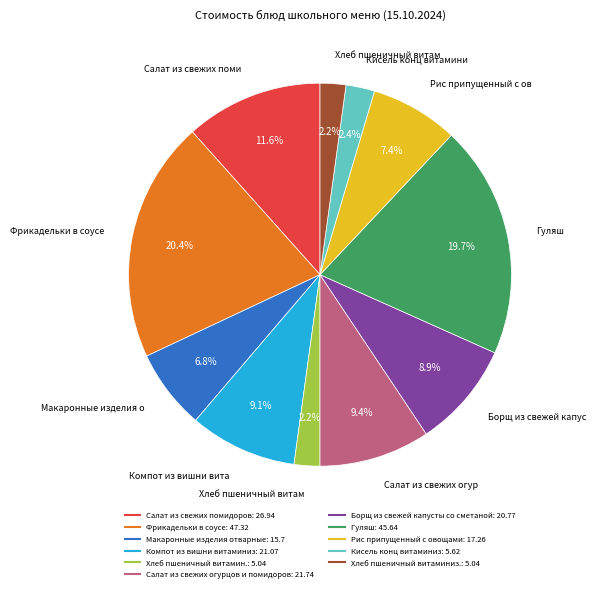

Is it true that Салат из свежих огурцов и помидоров is 1% of the pie?

False